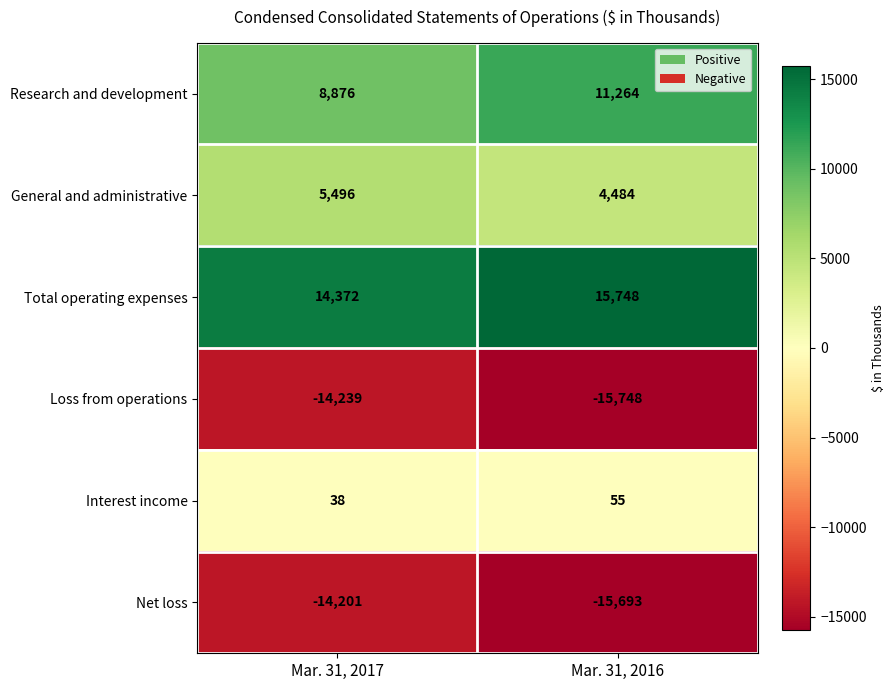

Reading left to right, extract all data points from this chart.

Research and development: Mar. 31, 2017=8876	Mar. 31, 2016=11264
General and administrative: Mar. 31, 2017=5496	Mar. 31, 2016=4484
Total operating expenses: Mar. 31, 2017=14372	Mar. 31, 2016=15748
Loss from operations: Mar. 31, 2017=-14239	Mar. 31, 2016=-15748
Interest income: Mar. 31, 2017=38	Mar. 31, 2016=55
Net loss: Mar. 31, 2017=-14201	Mar. 31, 2016=-15693